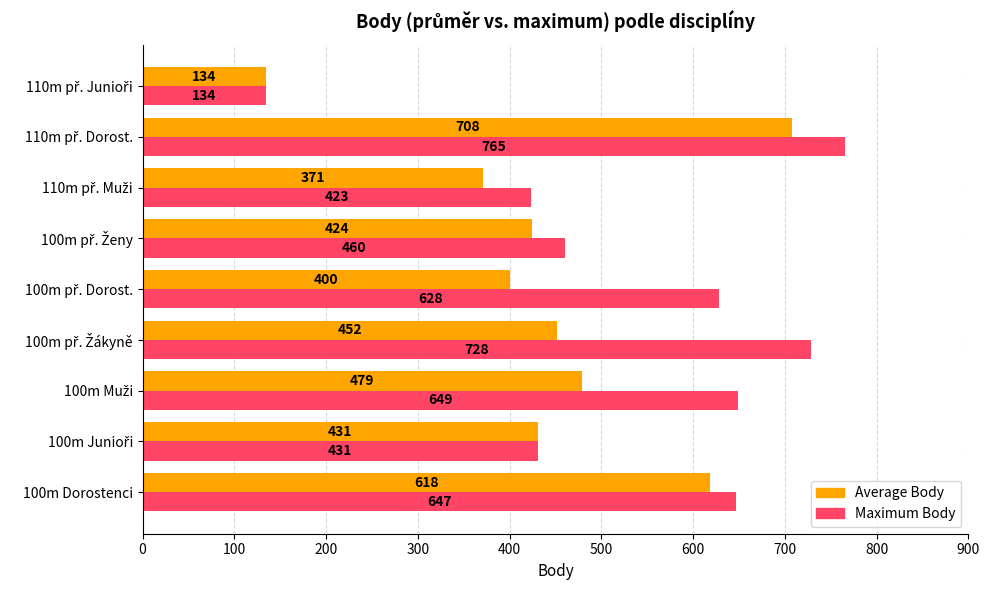

Which series has the widest spread of values?

Maximum Body